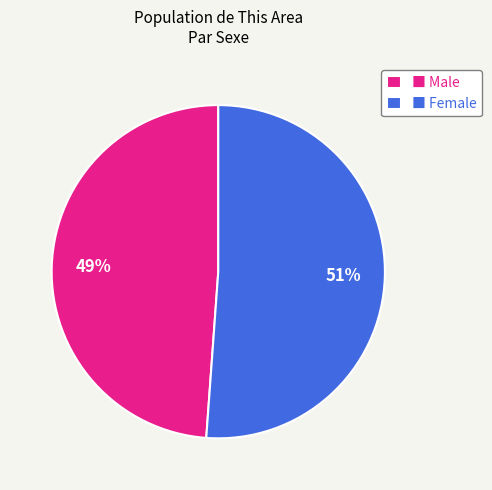

Count the number of slices in the pie.

2